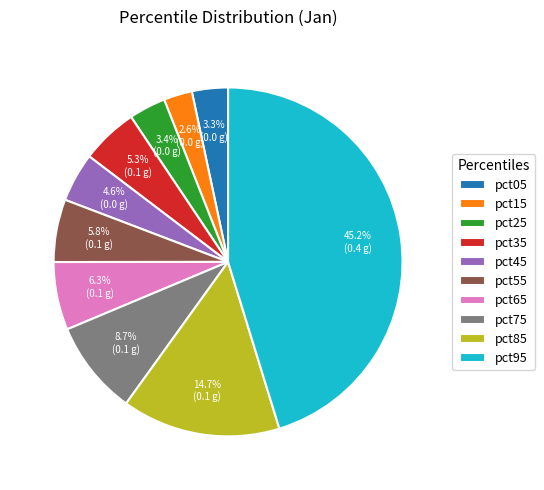

Do pct55 and pct35 together represent more than half of the pie?

No